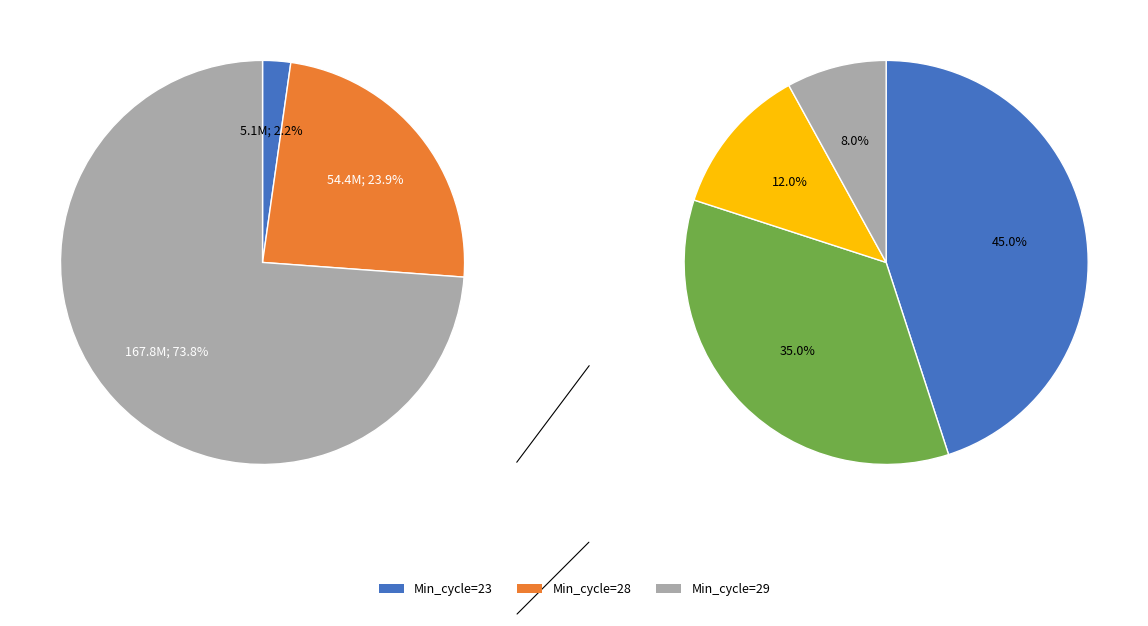

To the nearest percent, what is the average slice percentage?

33%